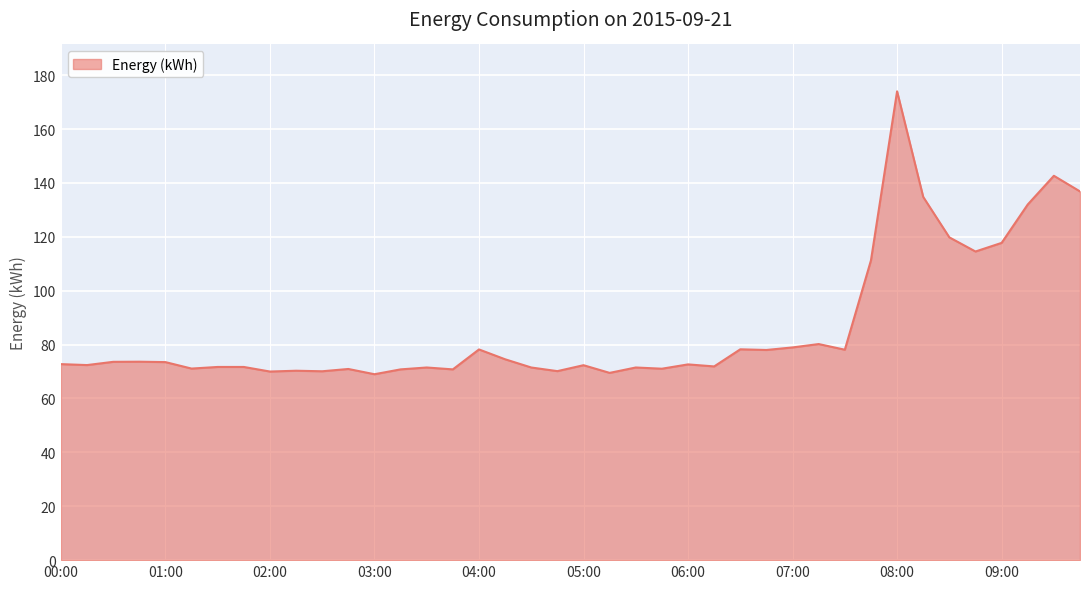

What is the greatest value displayed?

174.0